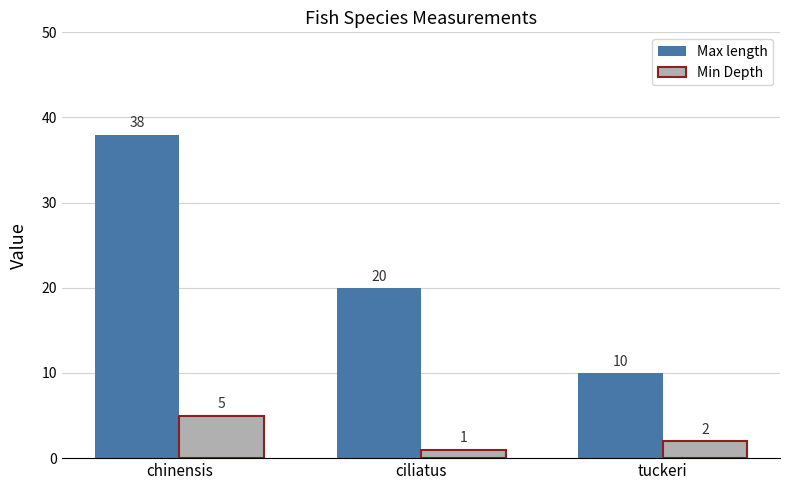

What is the total value across all series at ciliatus?

21